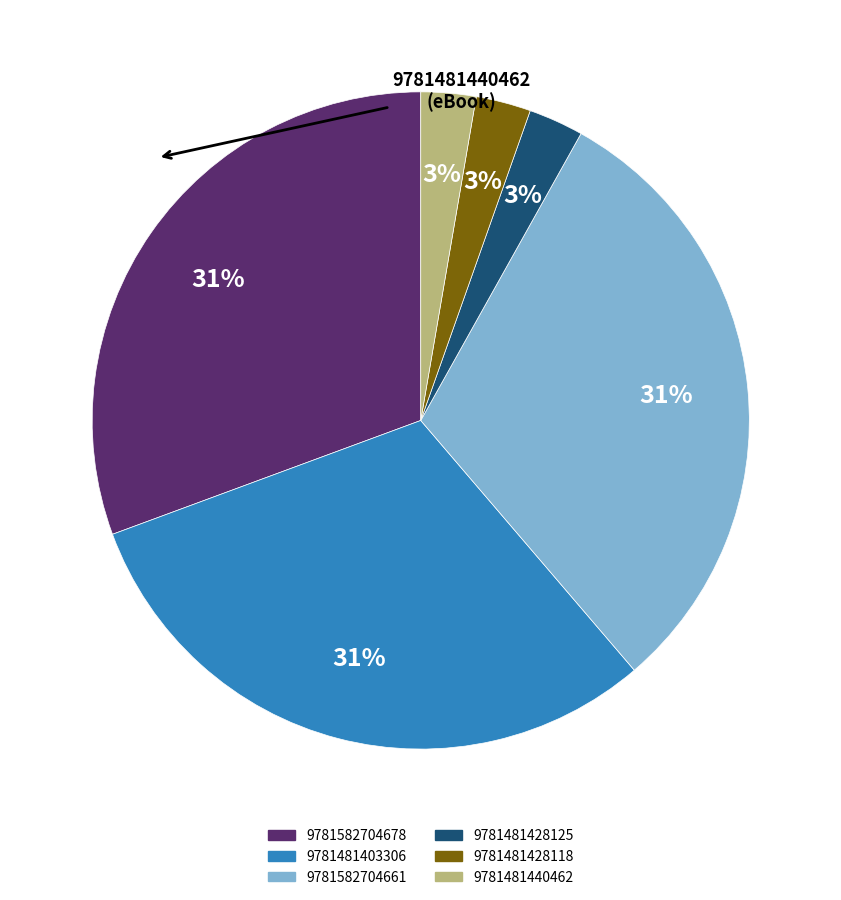

What percentage is the 9781481428125 slice, to the nearest percent?

3%